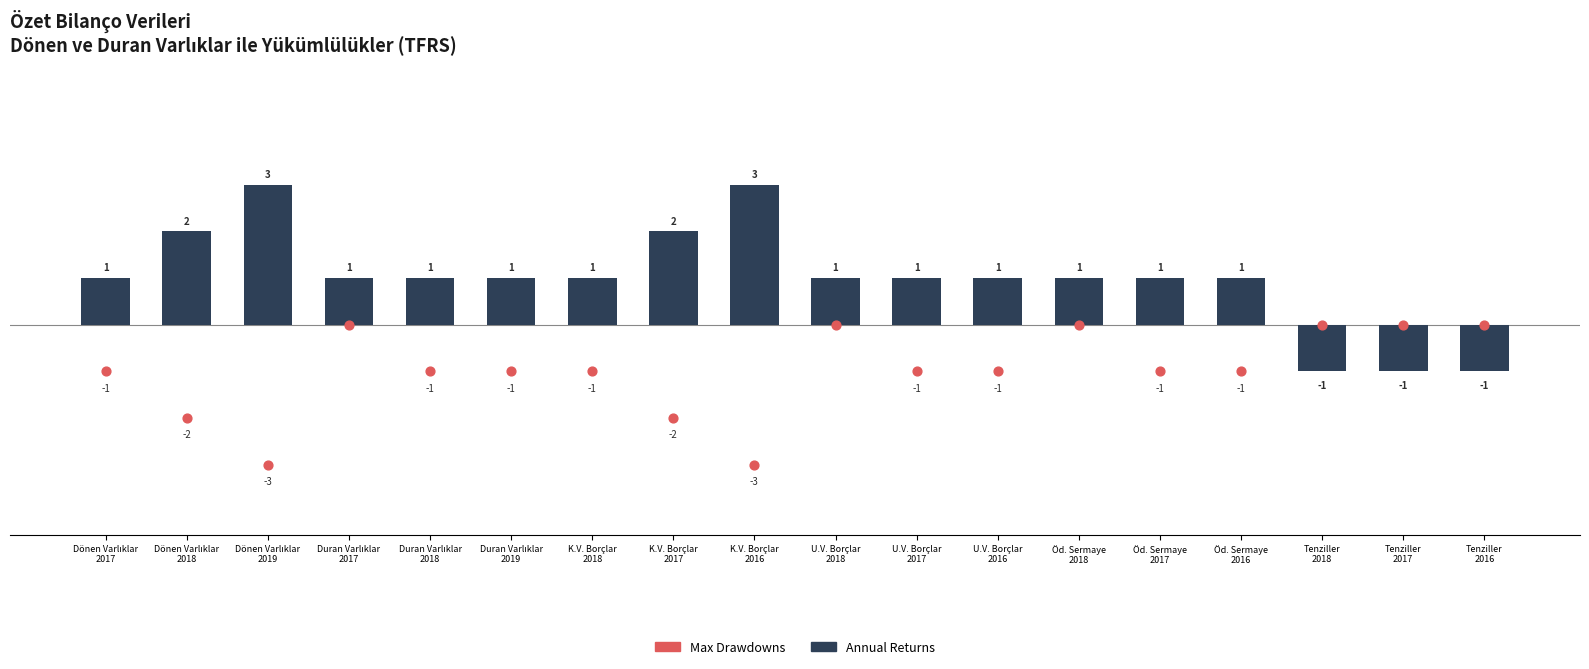

Which series contains the highest Y value?

Annual Returns